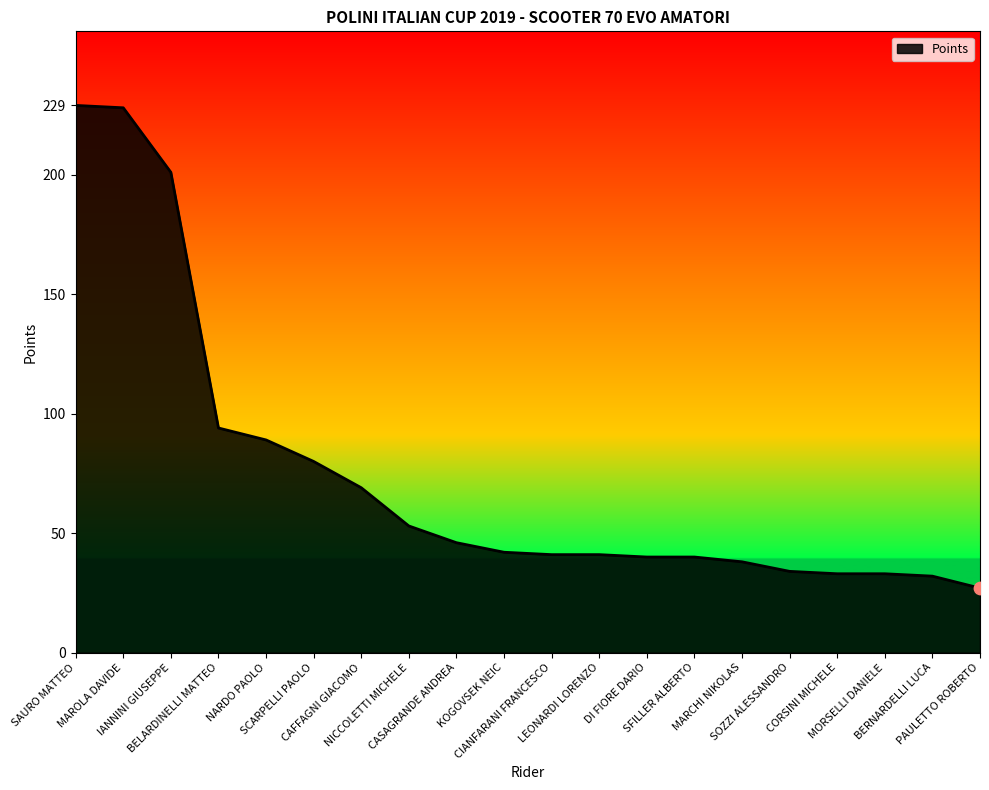

Approximately how many times larger is the value at DI FIORE DARIO compared to IANNINI GIUSEPPE?

0.2